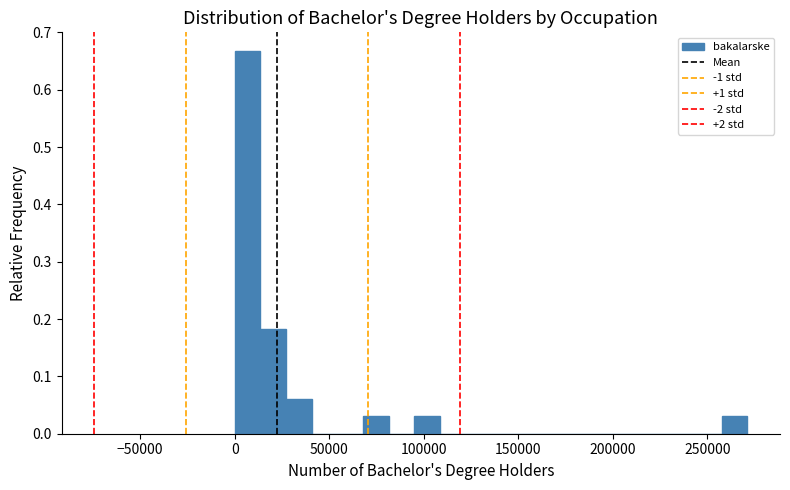

Around what value on the x-axis is the tallest bar? Give the approximate position of its centre, as read against the axis.

5000